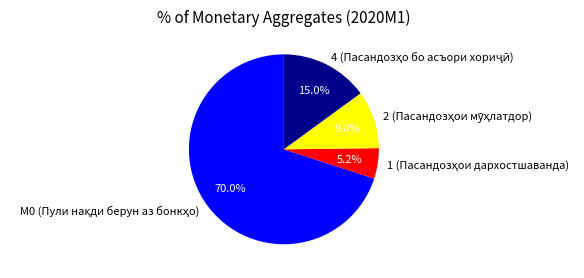

Is there a majority slice in this chart?

Yes